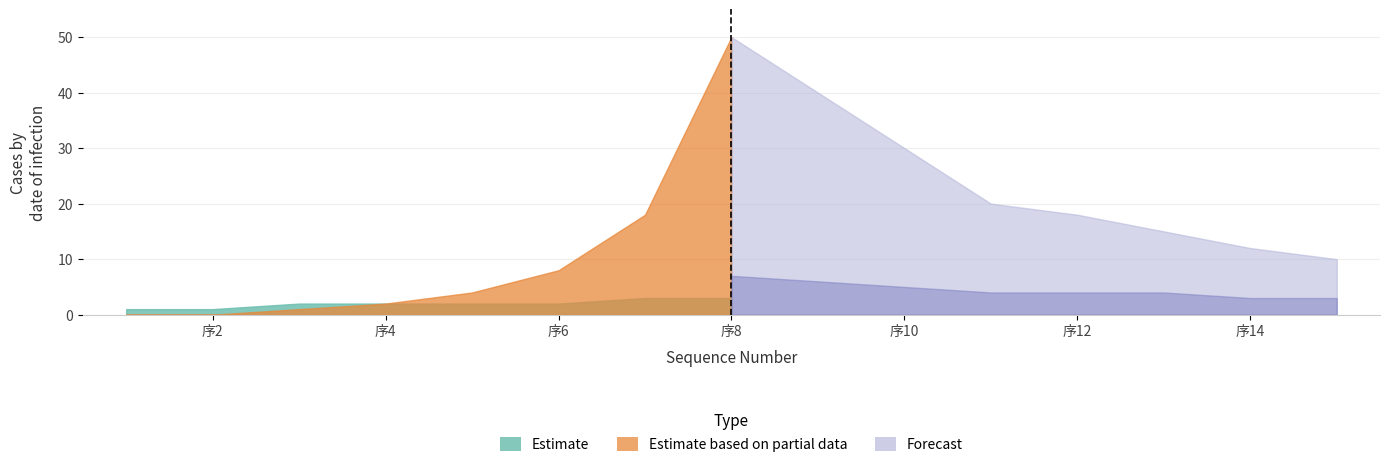

Which has a higher value, 序14 or 序2?

序14